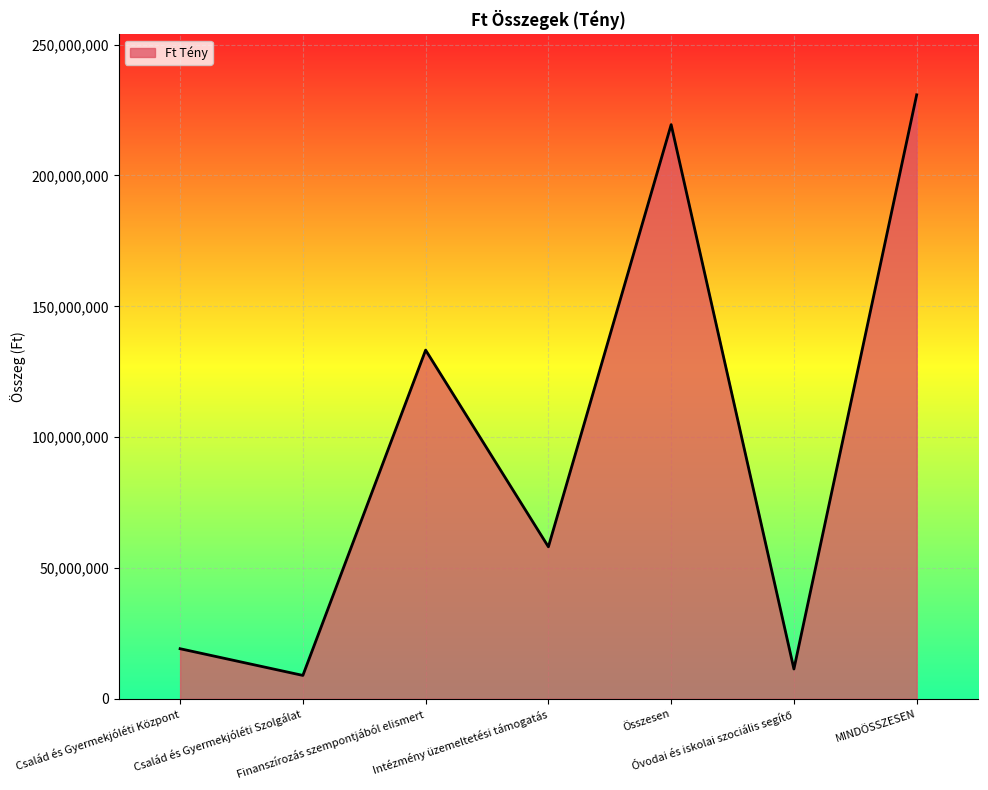

What is the sum of all values?

681055465